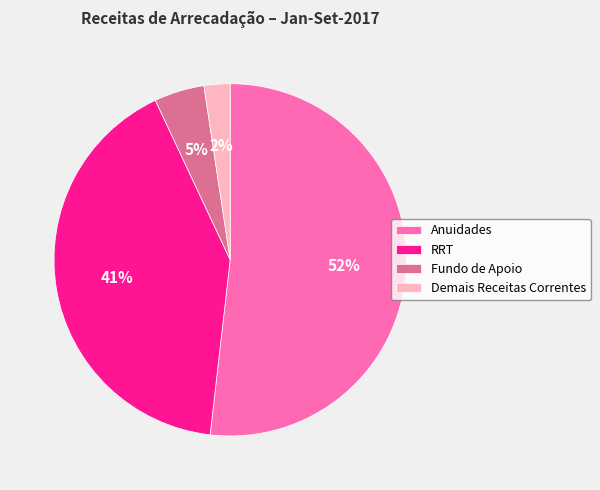

How many segments does this pie chart have?

4